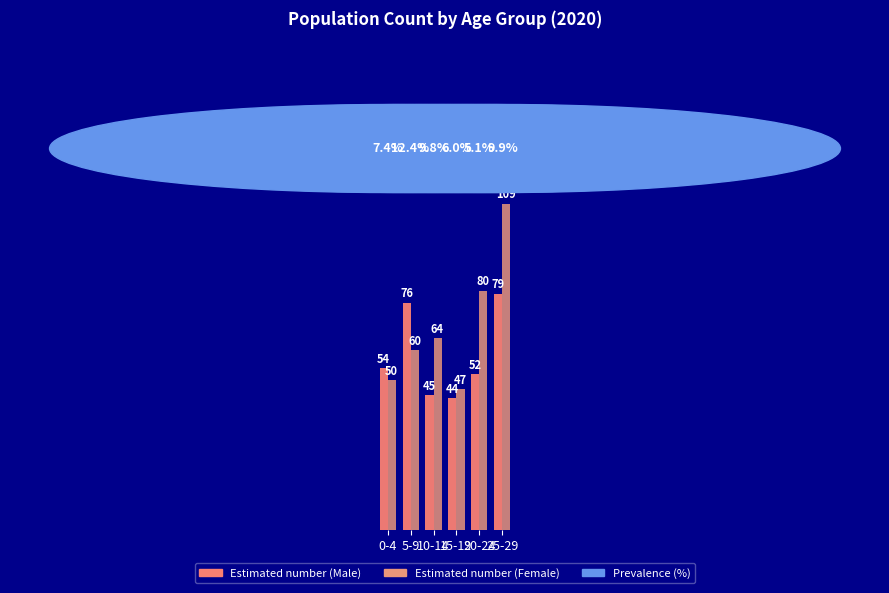

What is the highest value of the Estimated number (Male) series?

79